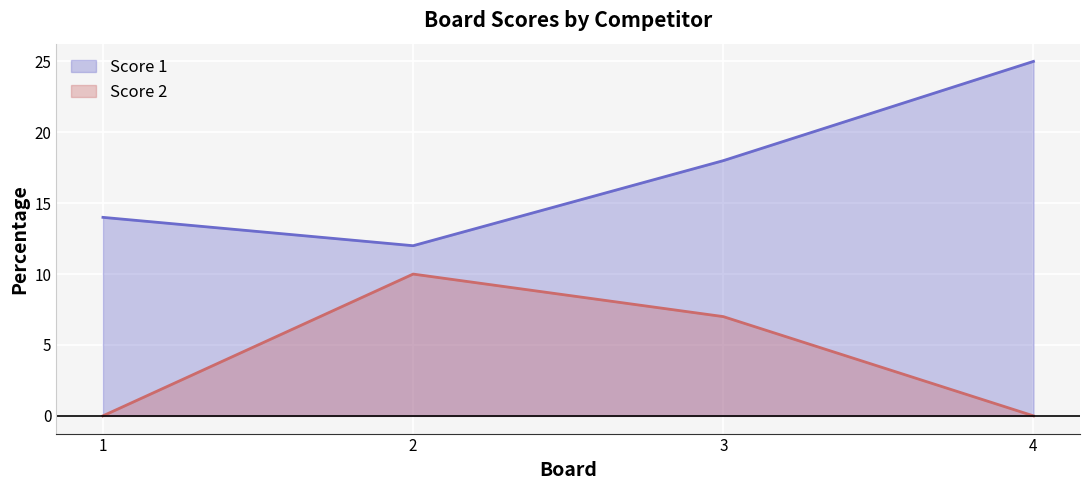

Reading right to left, extract all data points from this chart.

Score 1: 25	18	12	14
Score 2: 0	7	10	0